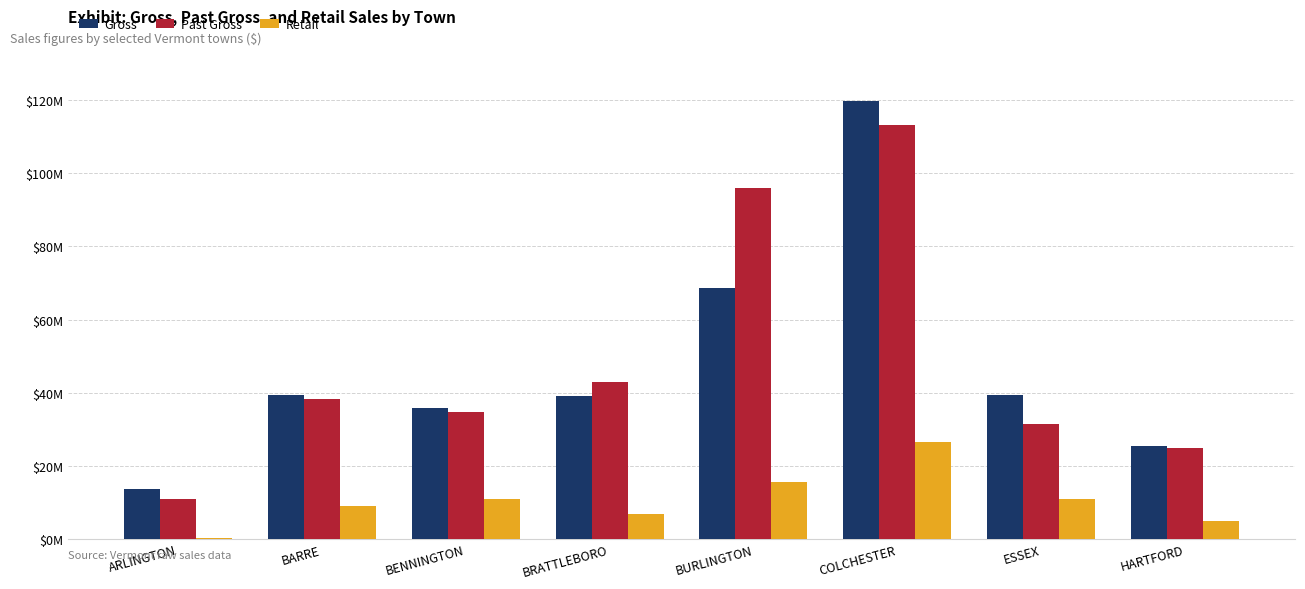

The value of Retail at HARTFORD is 3295971.8. True or false?

False